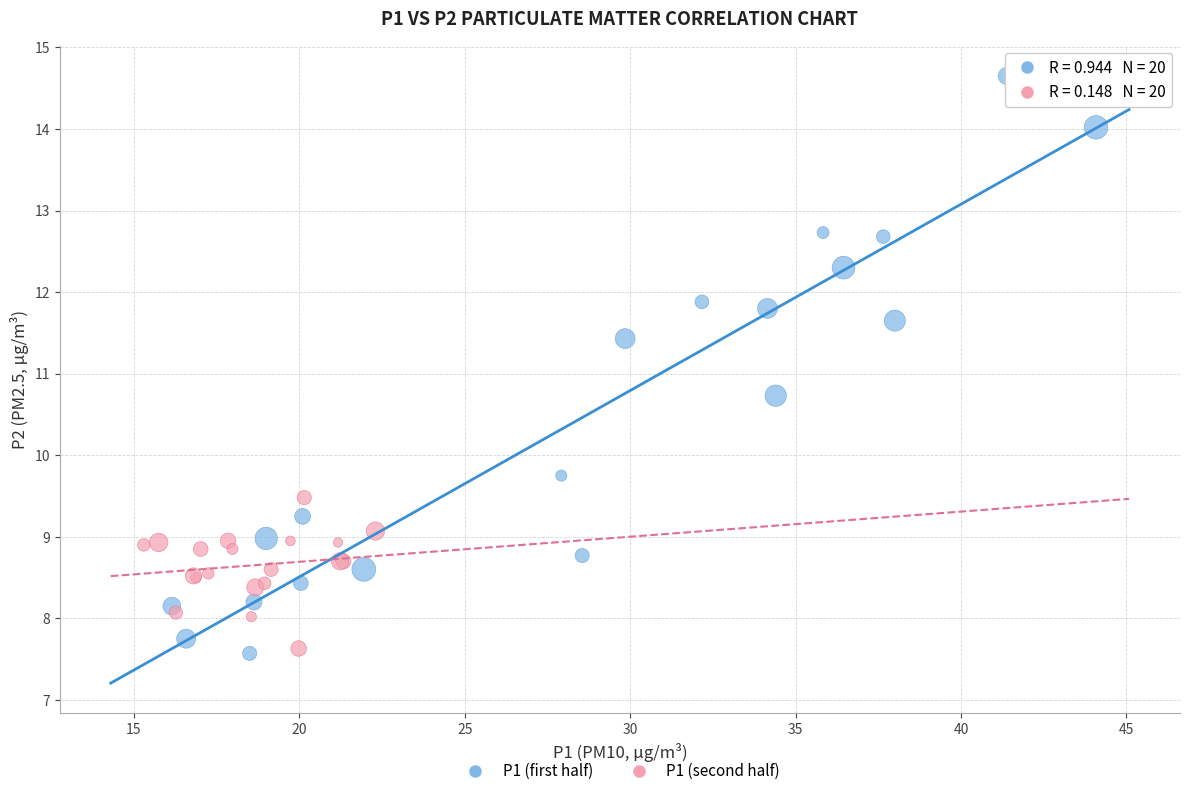

Which series has the largest Y range (max minus min)?

P1 (first half)